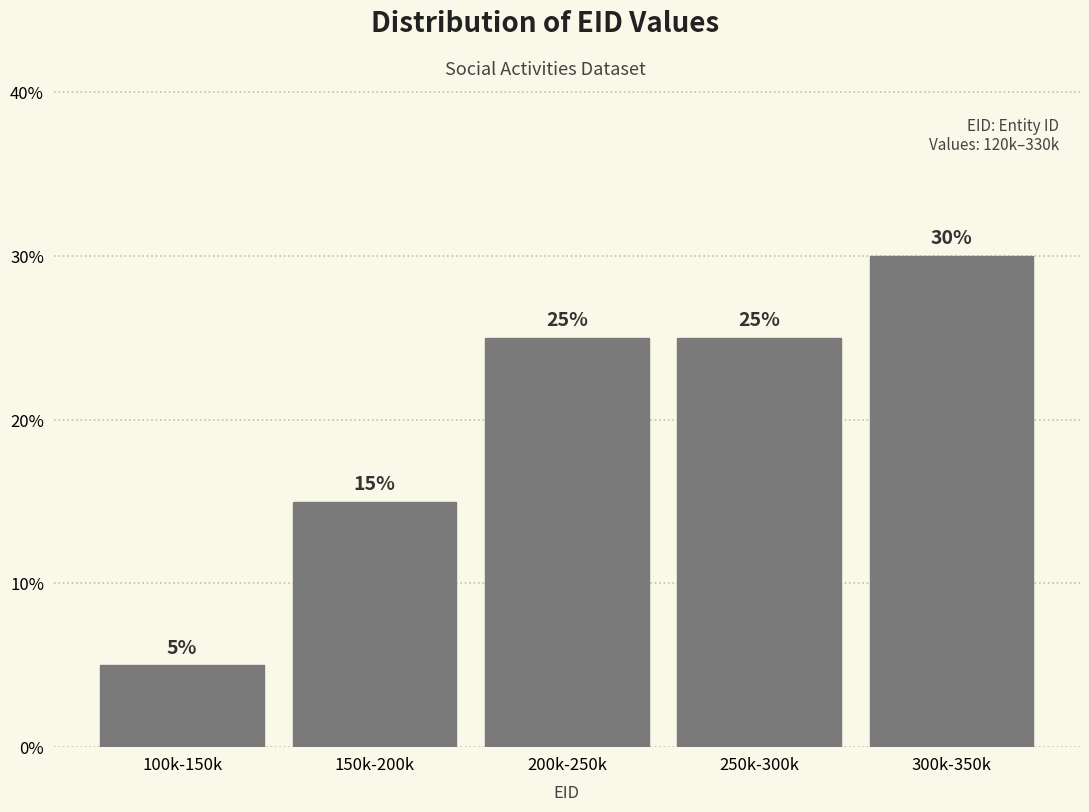

Reading right to left, what are all the values shown in this chart?

300k-350k=30	250k-300k=25	200k-250k=25	150k-200k=15	100k-150k=5